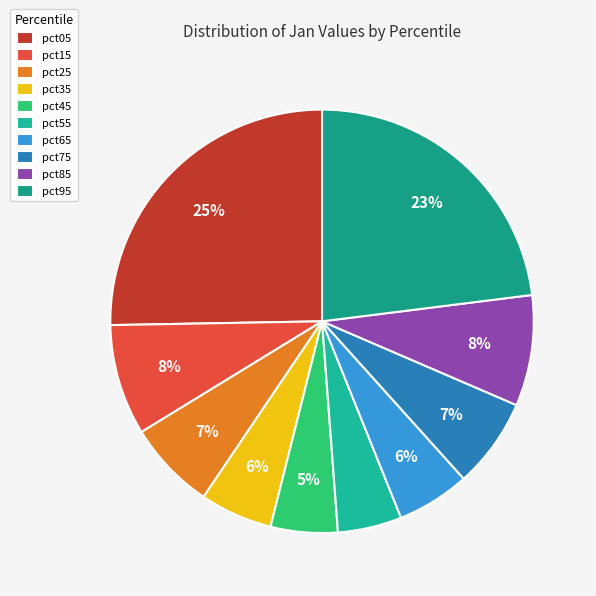

True or false: pct05 accounts for 25% of the total.

True